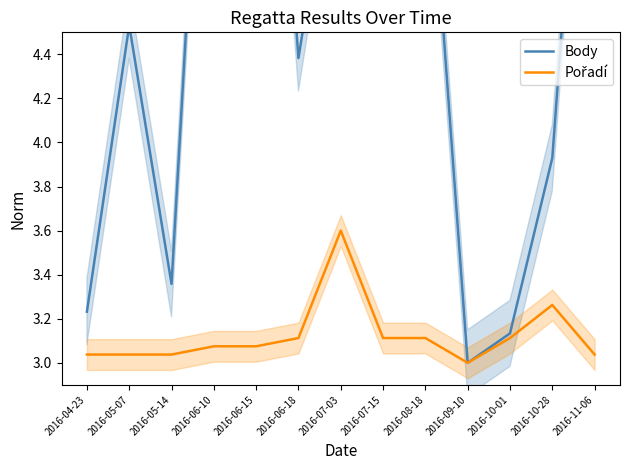

Which has a higher value, 2016-06-10 or 2016-07-03?

2016-06-10